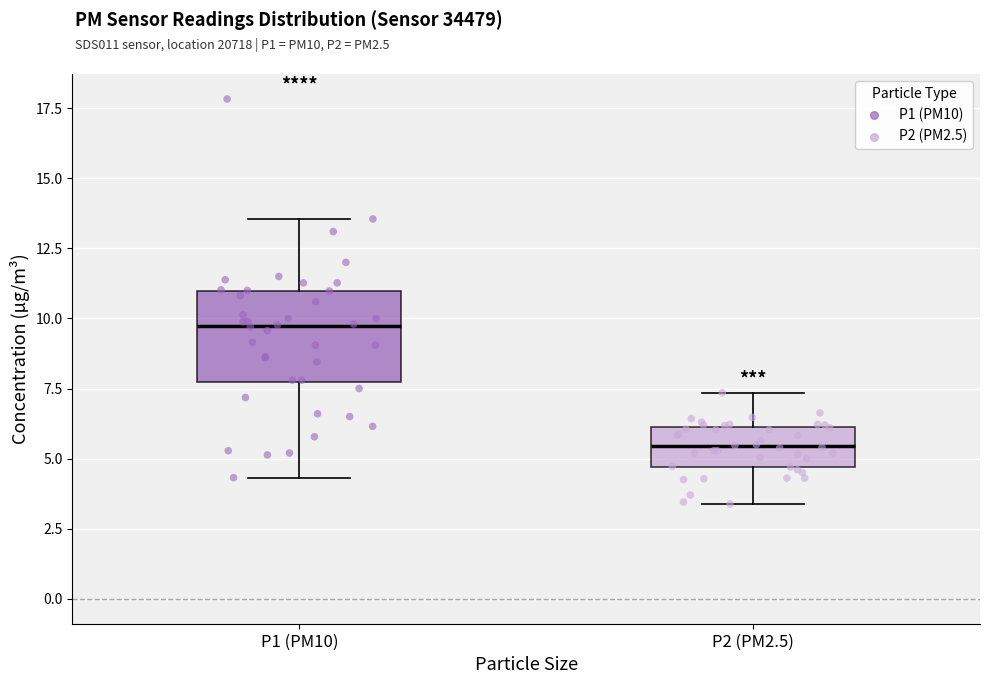

Which box's median line is the lowest?

P2 (PM2.5)